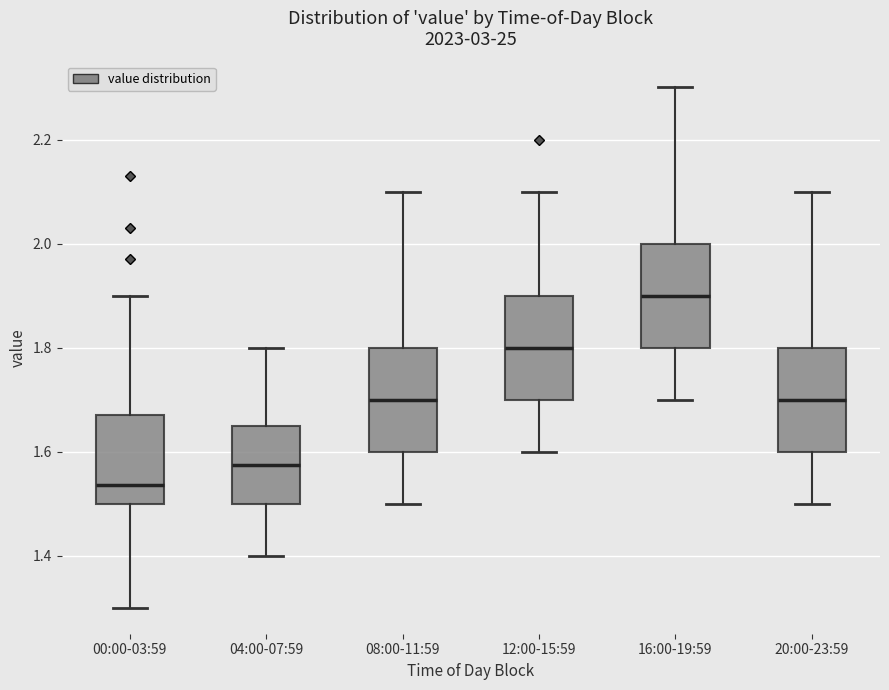

Which box has the lowest median line?

00:00-03:59